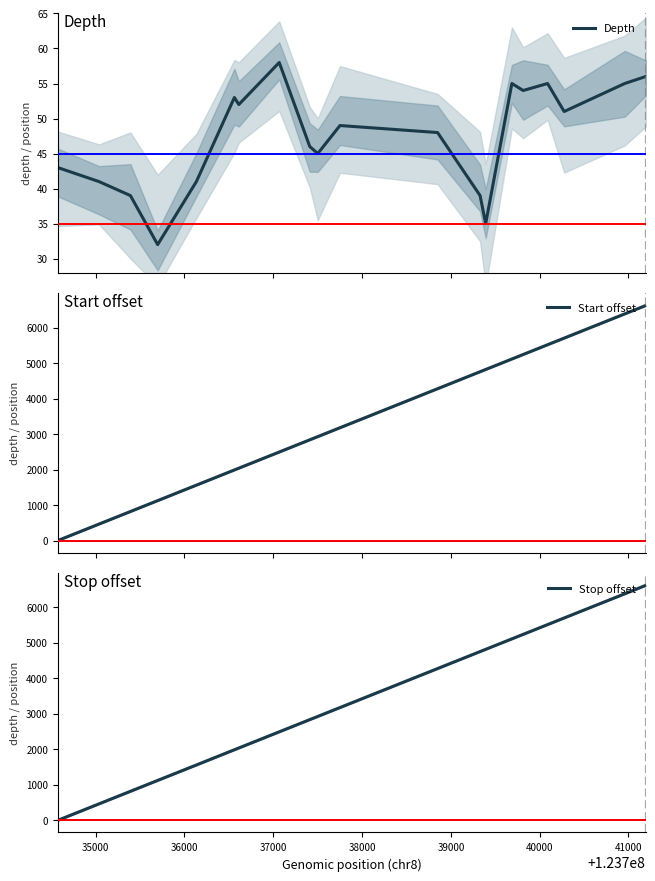

True or false: start has more than 0 interior local peaks.

False